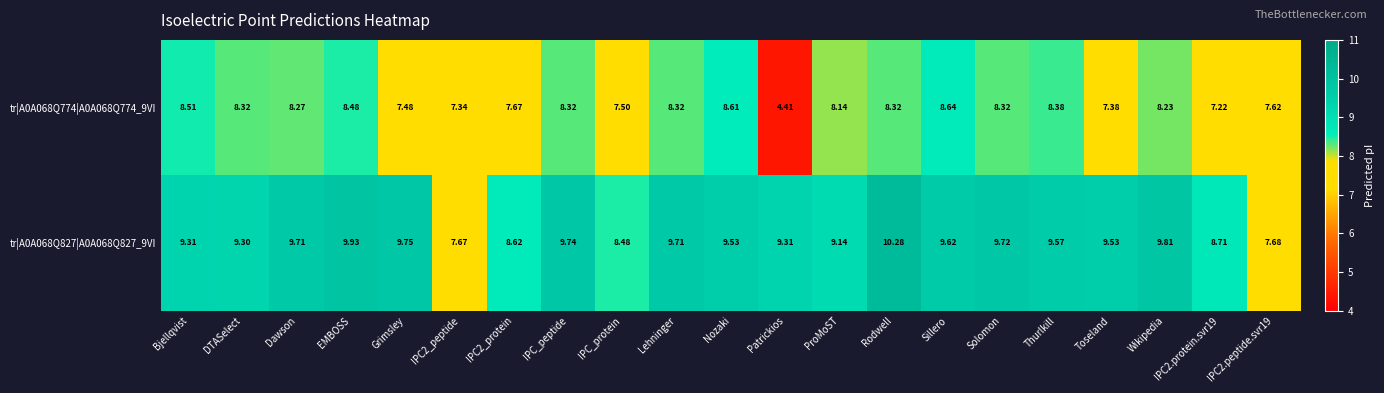

Rank the series by their average value, from highest to lowest.

tr|A0A068Q827|A0A068Q827_9VI, tr|A0A068Q774|A0A068Q774_9VI